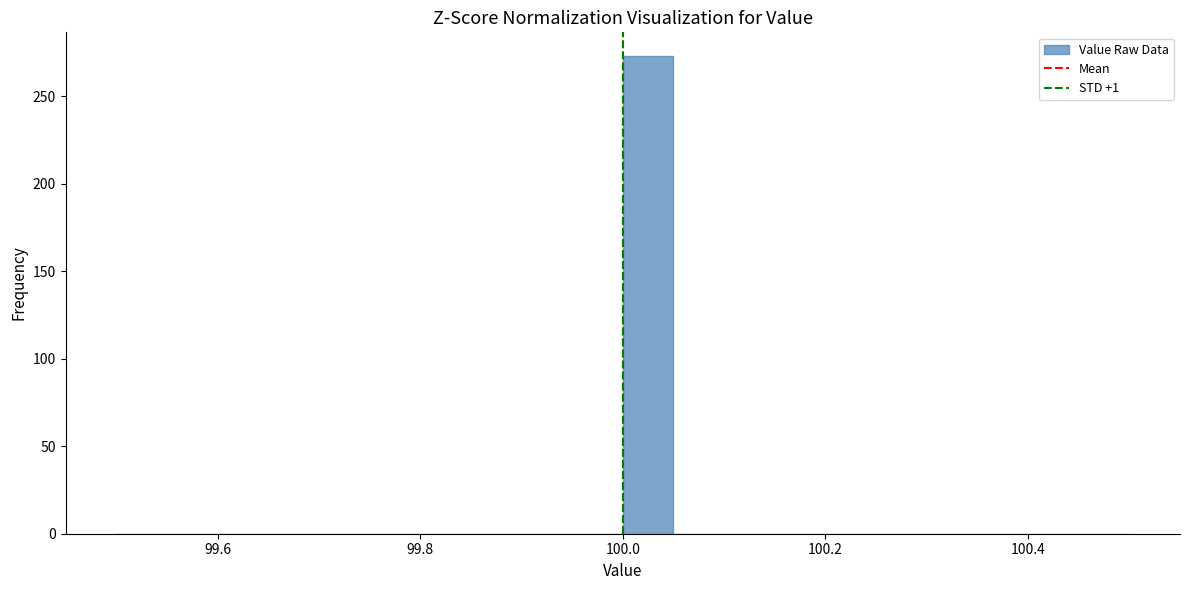

Around what value on the x-axis is the tallest bar? Give the approximate position of its centre, as read against the axis.

100.02